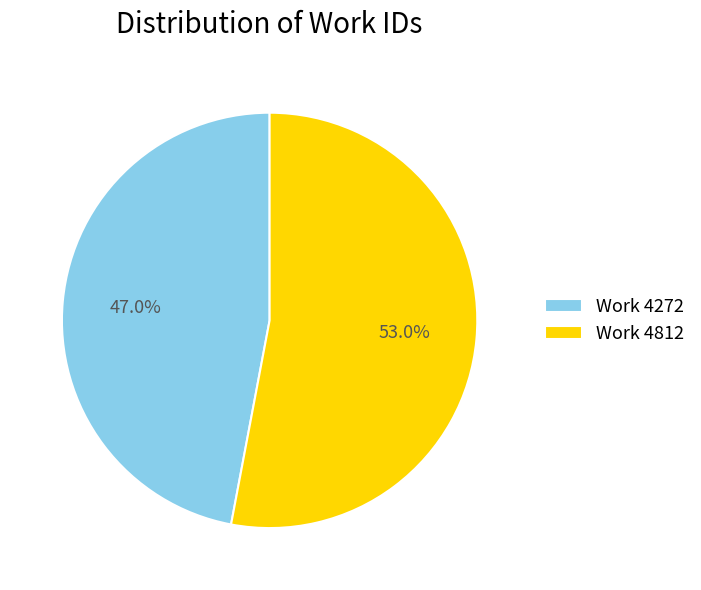

What is the ratio of the value at Work 4812 to the value at Work 4272?

1.1